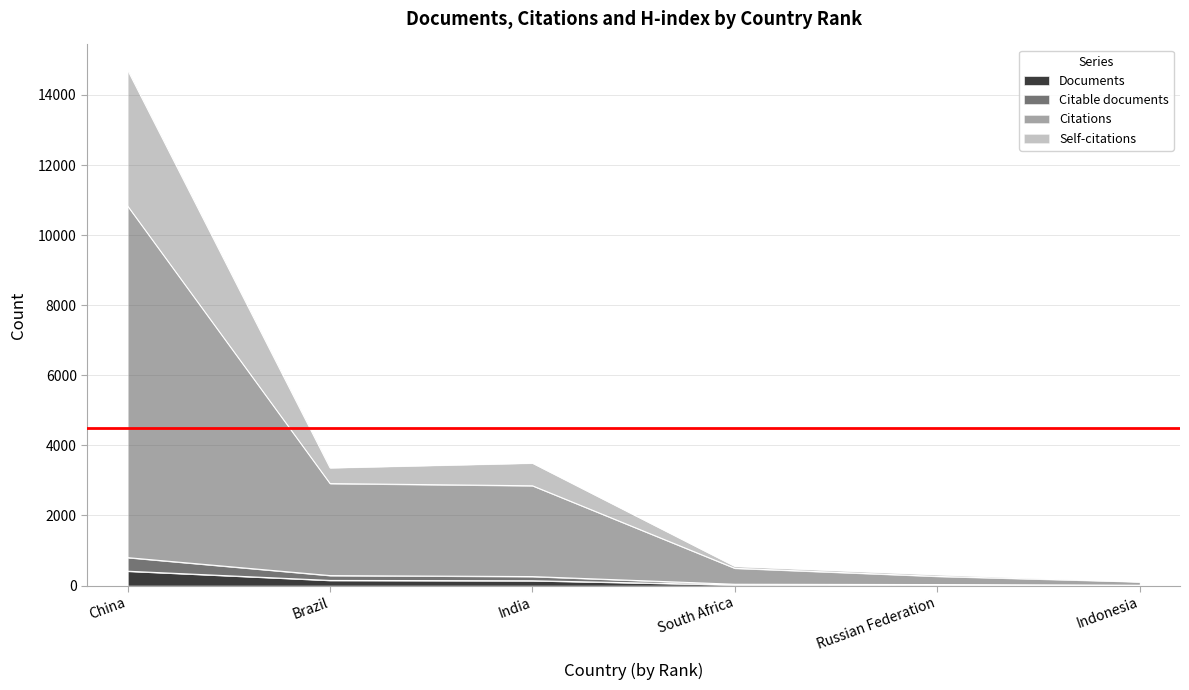

What is the difference between the Documents values at Brazil and South Africa?

127